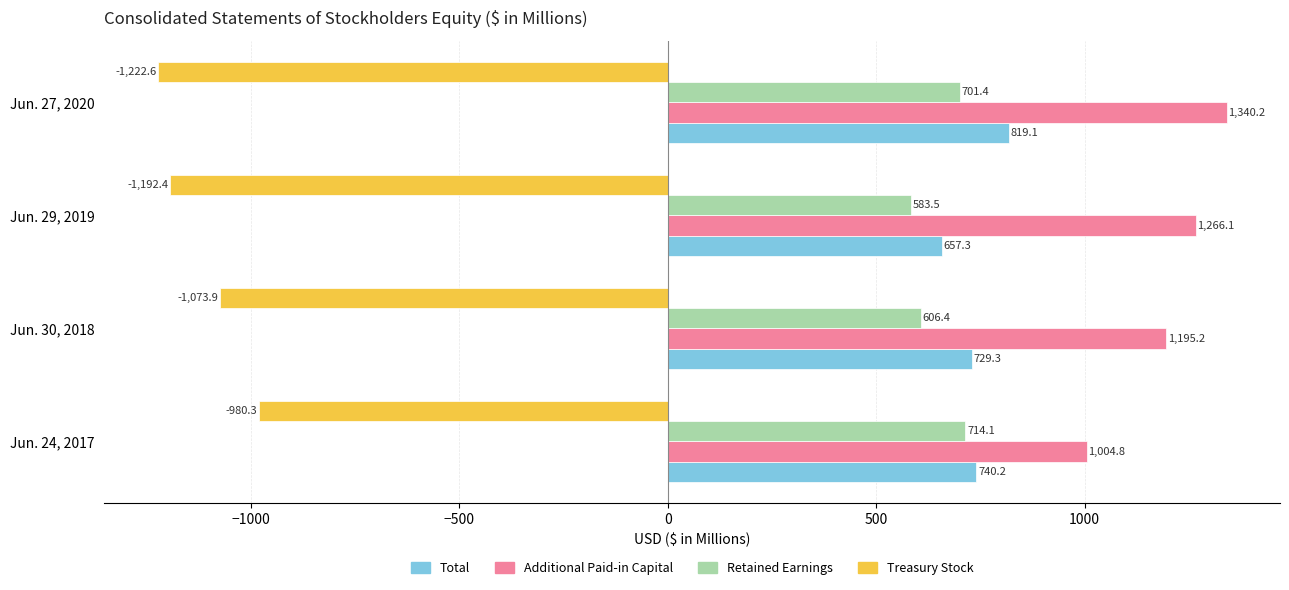

At which category is the sum across all series the highest?

Jun. 27, 2020